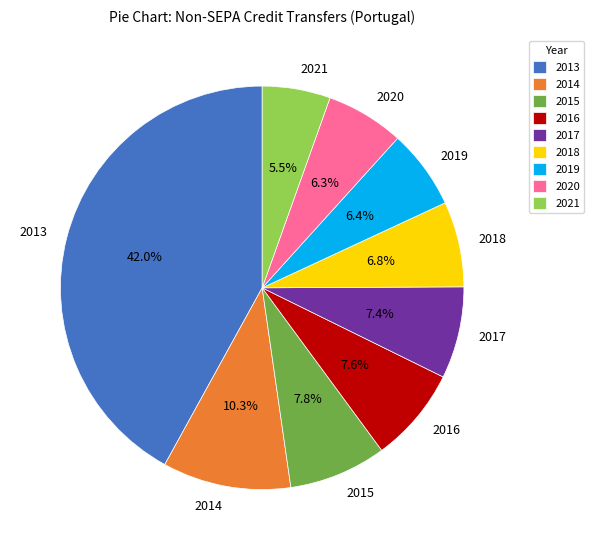

True or false: 2021 accounts for 1% of the total.

False